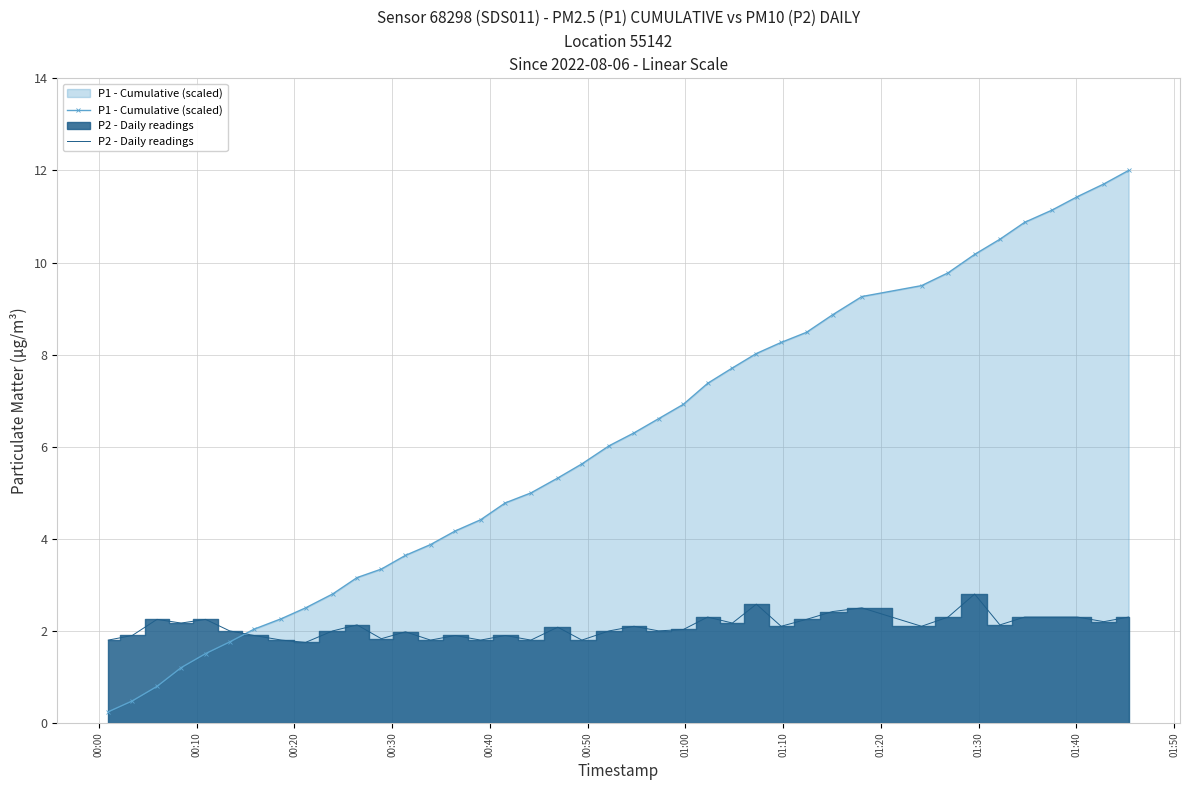

Which category has the lowest value across all series?

00:00